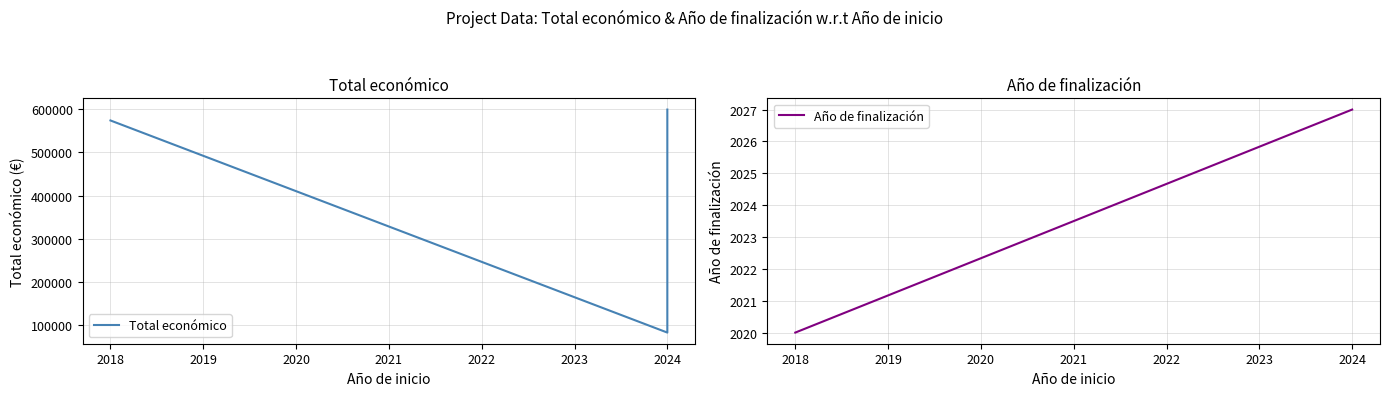

How many lines are shown in the chart?

2